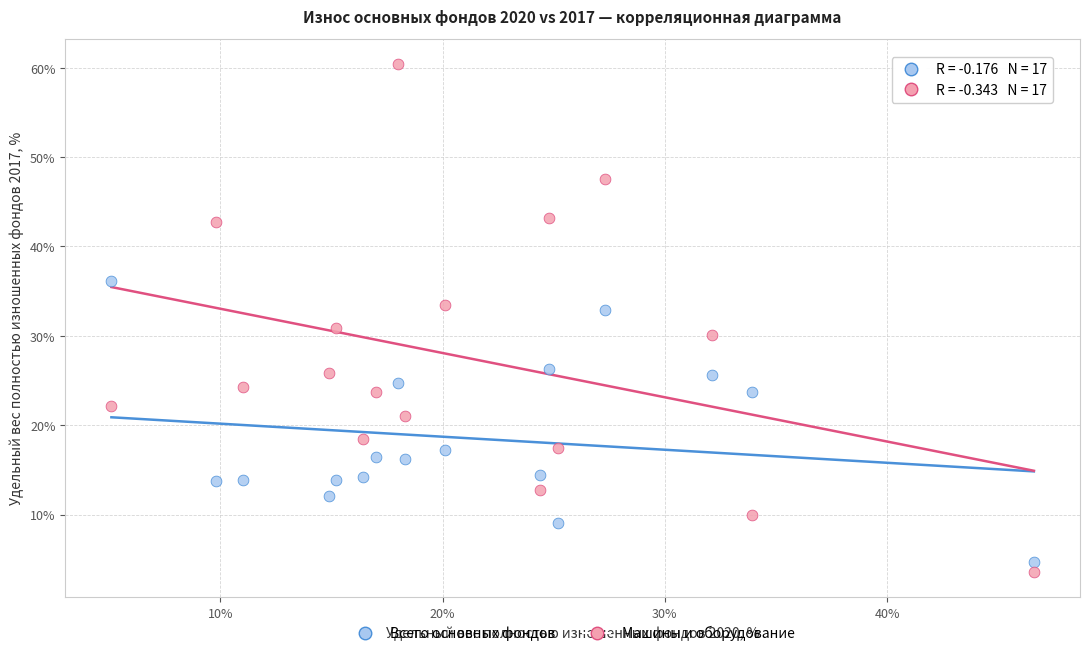

Across all data points, what is the range of Y values (max minus min)?

56.8